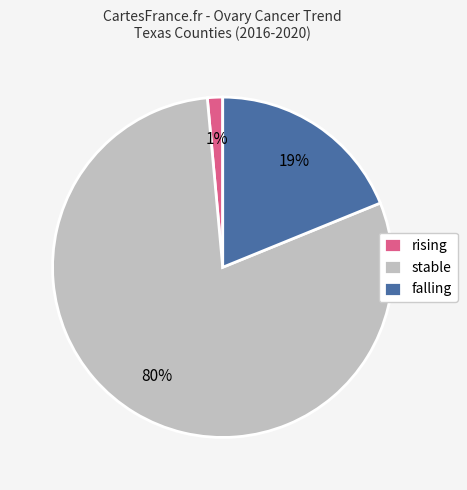

To the nearest percent, what is the average slice percentage?

33%